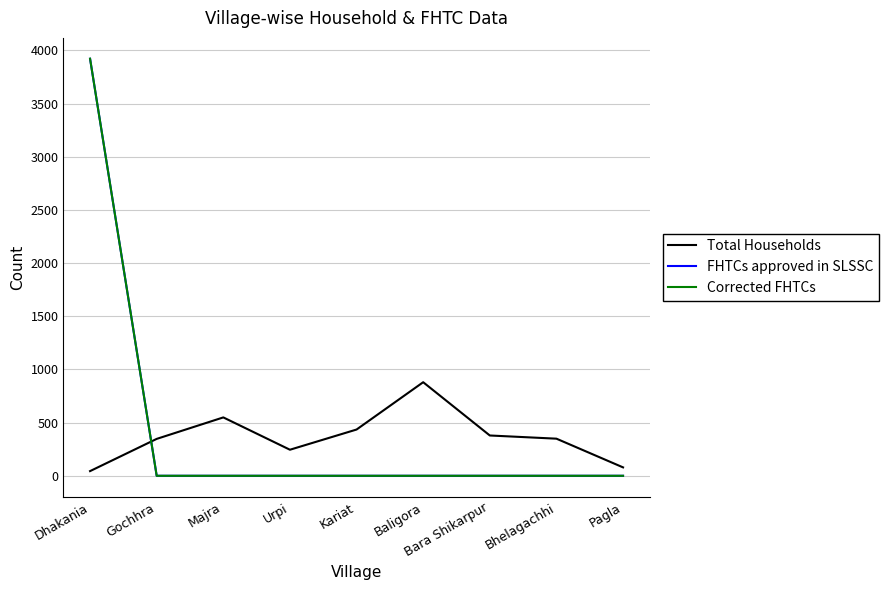

True or false: FHTCs approved in SLSSC has a value of 6709 at Dhakania.

False